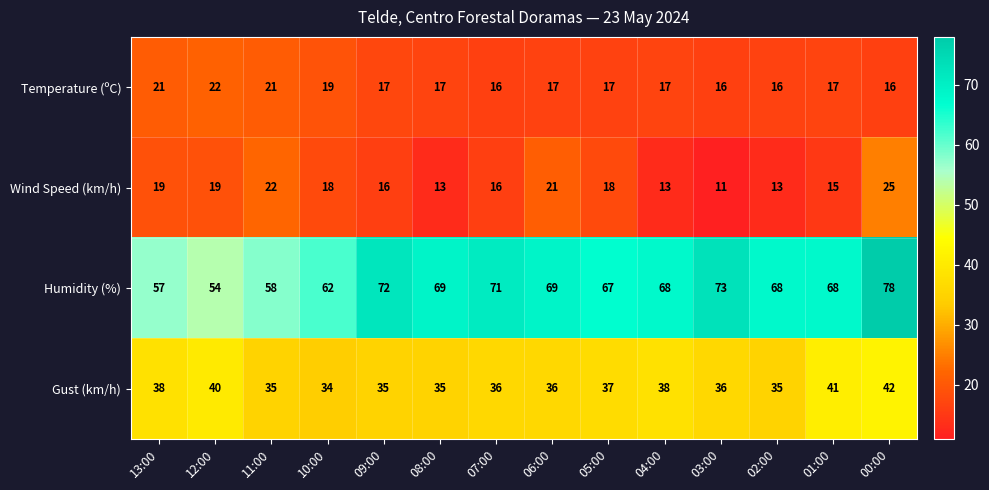

At 11:00, list the series in order from largest to smallest.

Humidity (%), Gust (km/h), Wind Speed (km/h), Temperature (ºC)